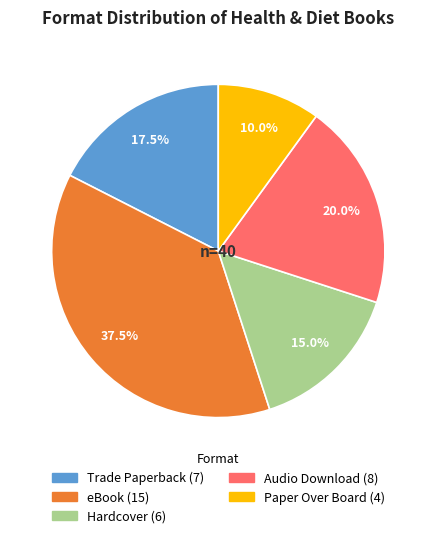

How much of the chart is everything except Audio Download?

80.0%